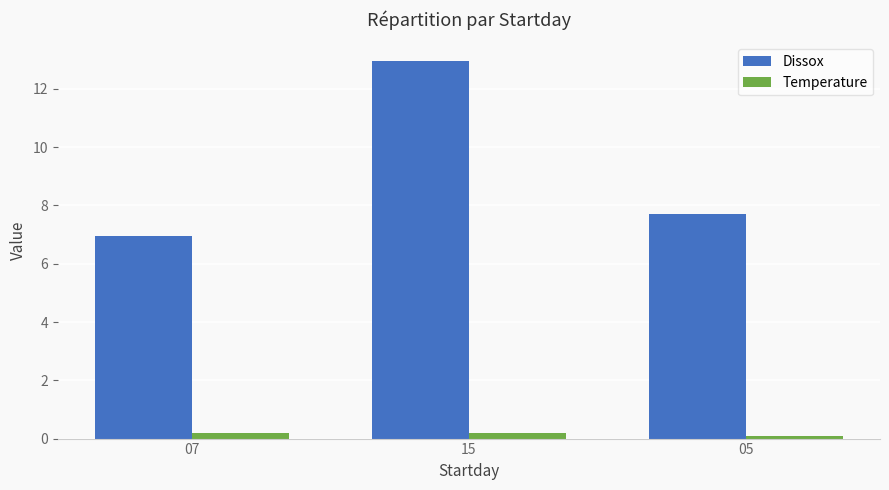

What is the label of the 3rd bar from the left?

05